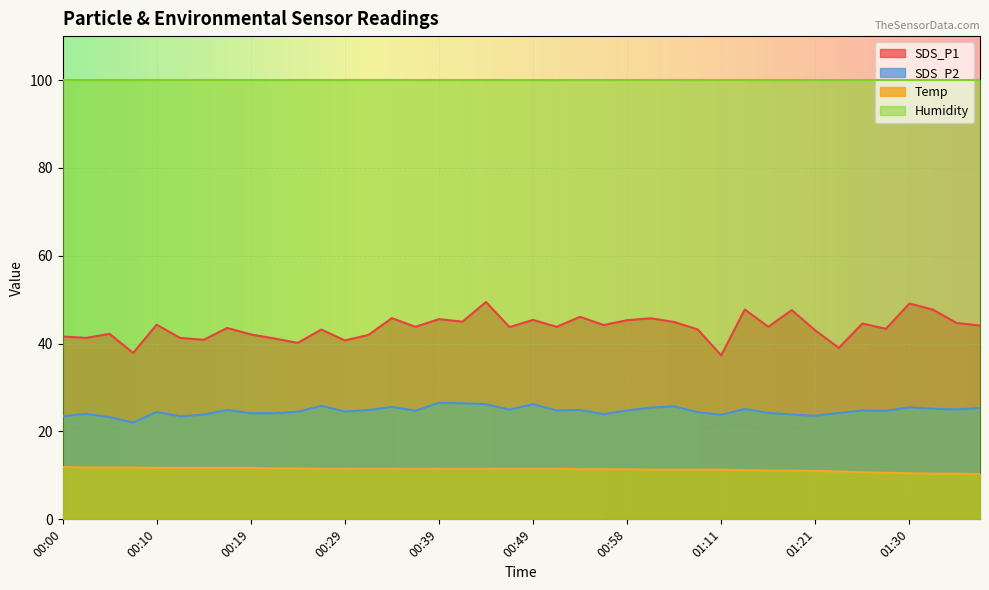

Which series changed the most between 00:17 and 01:25?

SDS_P1